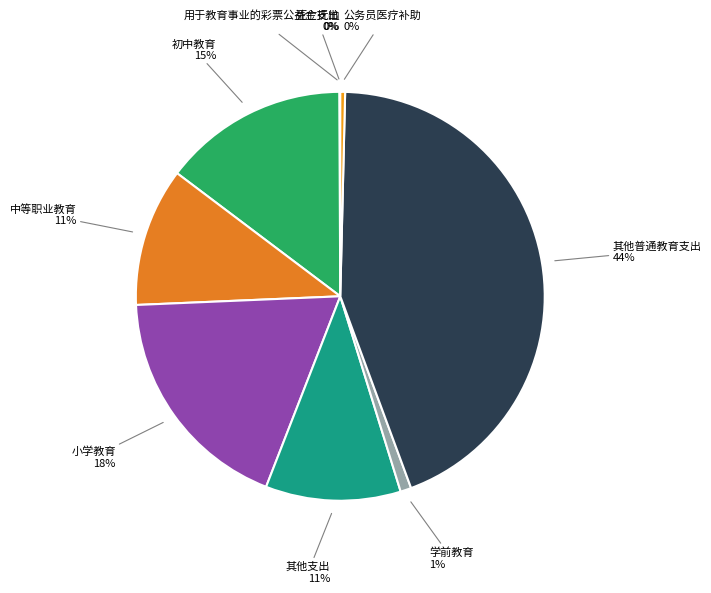

Do 公务员医疗补助 and 中等职业教育 together represent more than half of the pie?

No